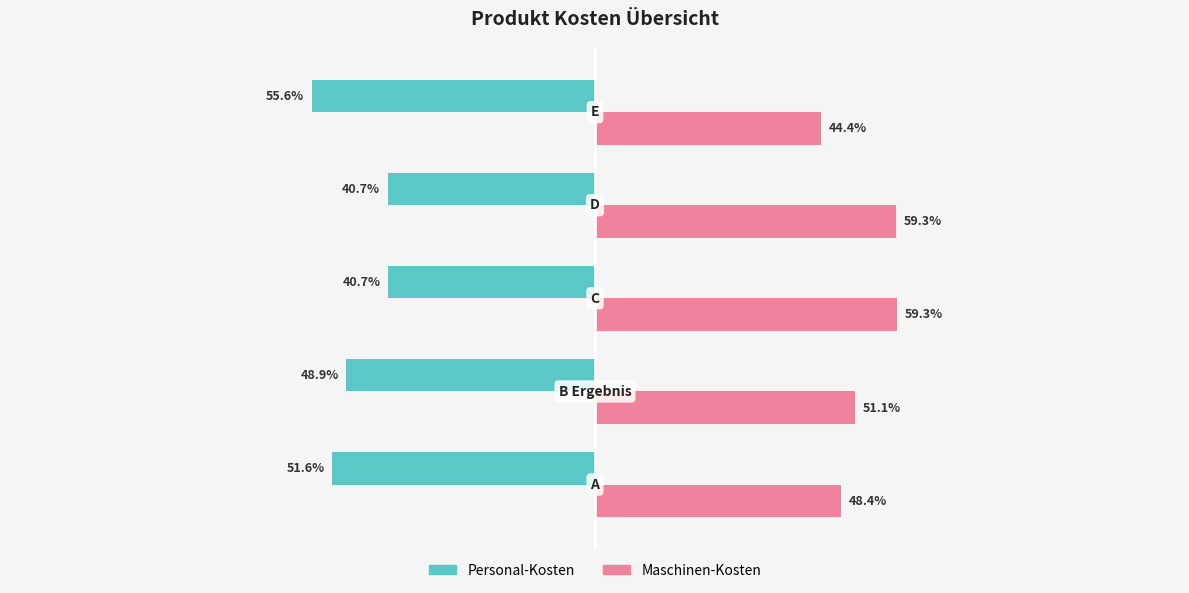

List the series in order of their peak value, highest first.

Maschinen-Kosten, Personal-Kosten